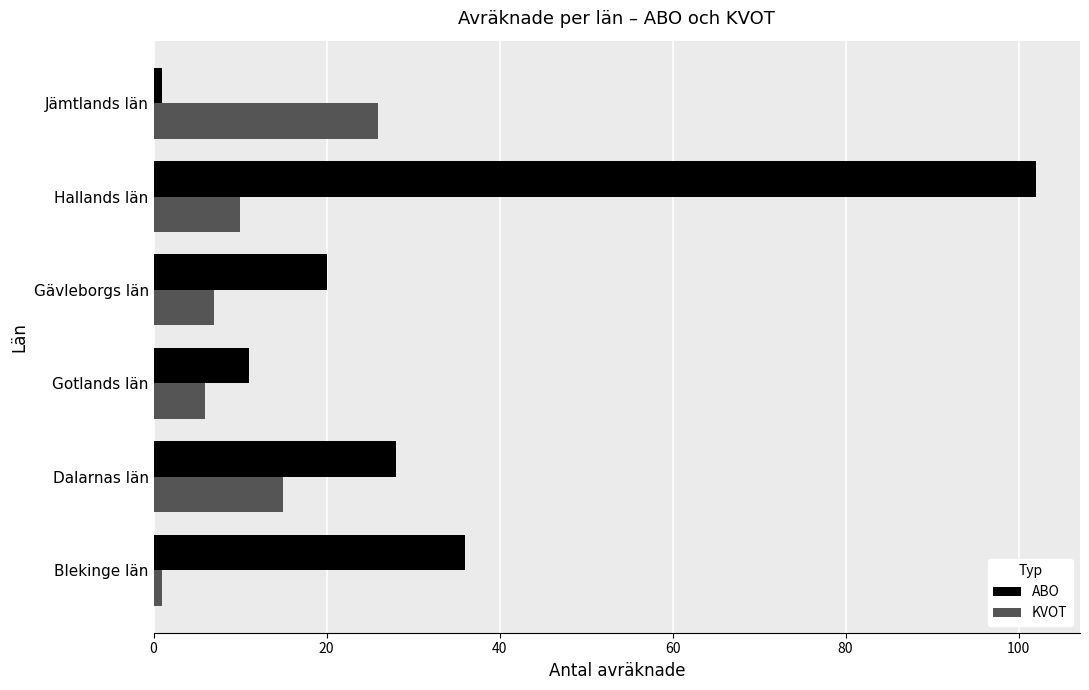

How many series are shown in this chart?

2